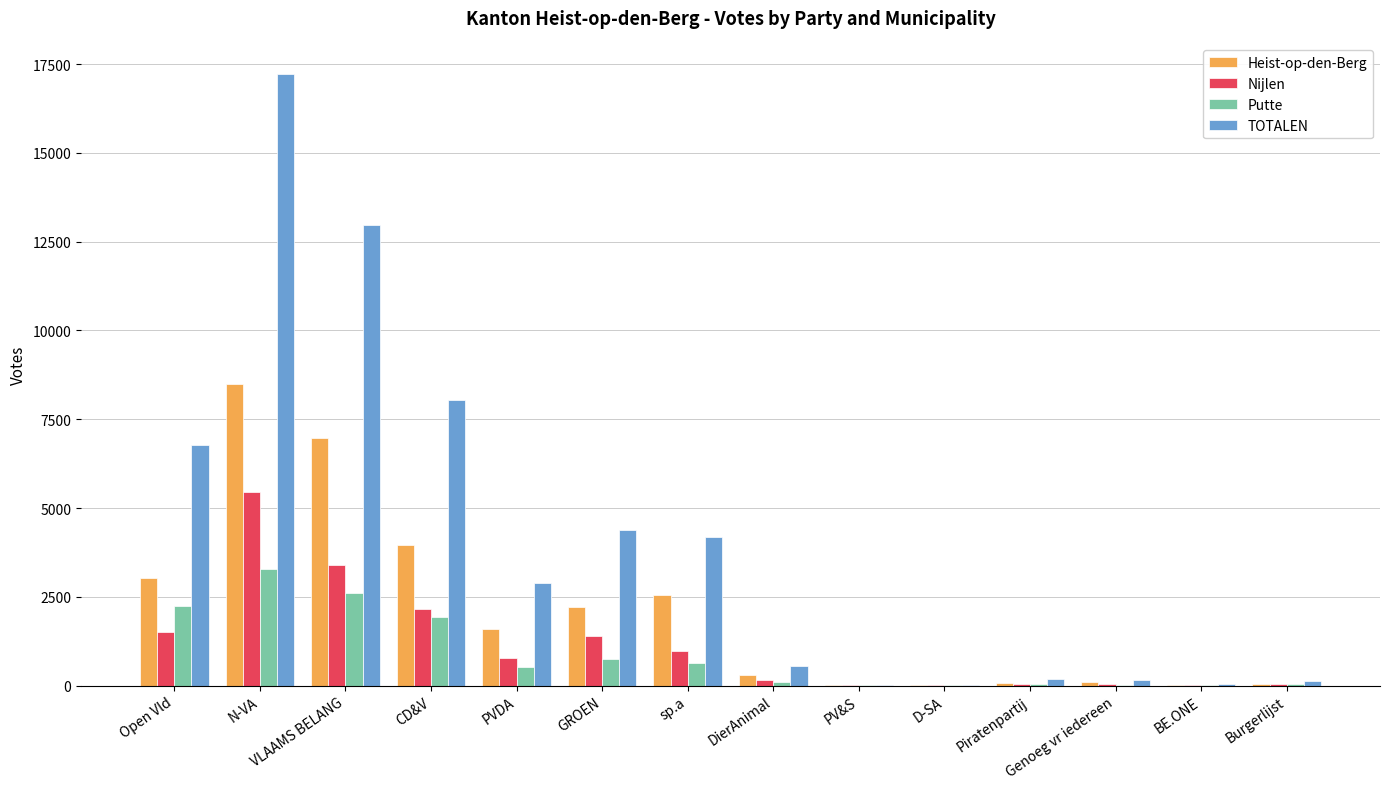

What is the maximum value shown in the chart?

17223